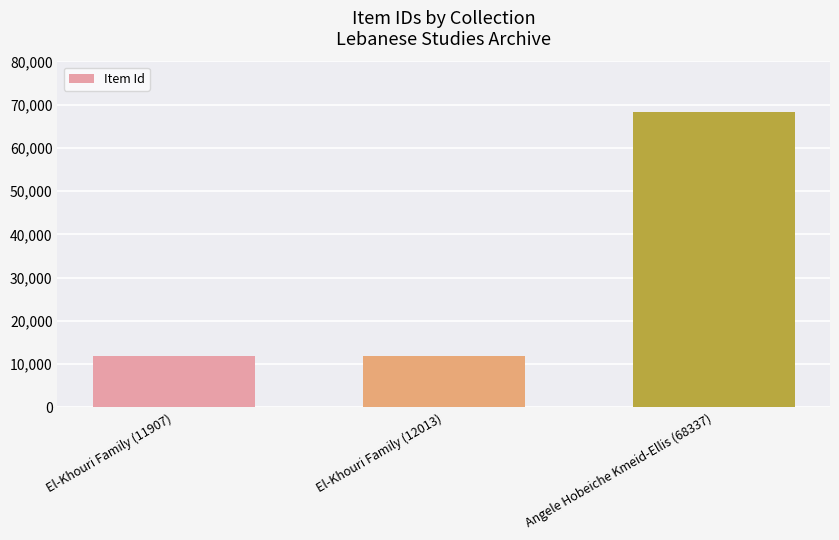

What position from the right is Angele Hobeiche Kmeid-Ellis (68337)?

1